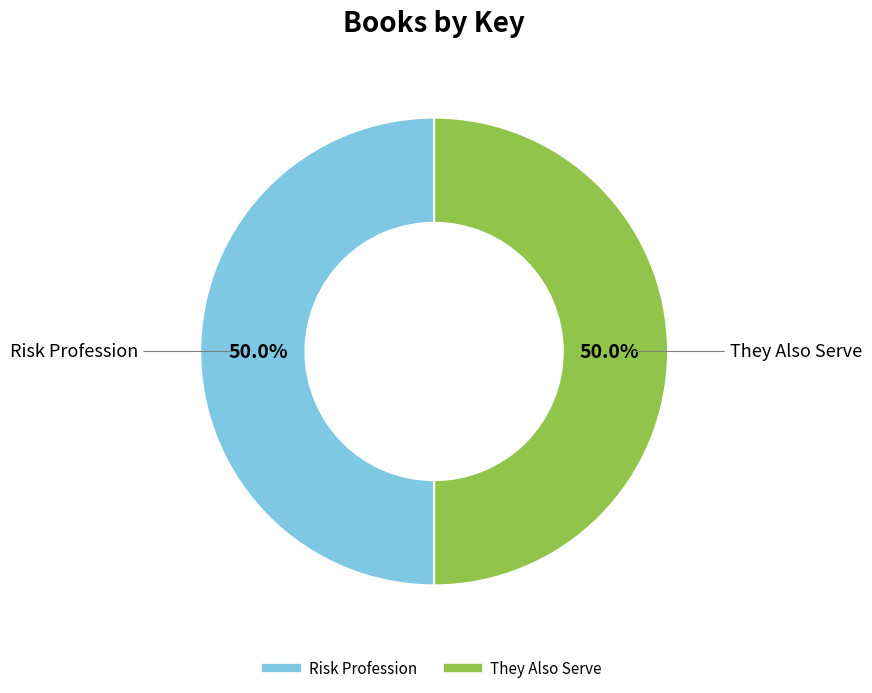

The They Also Serve slice represents 40% of the pie. True or false?

False